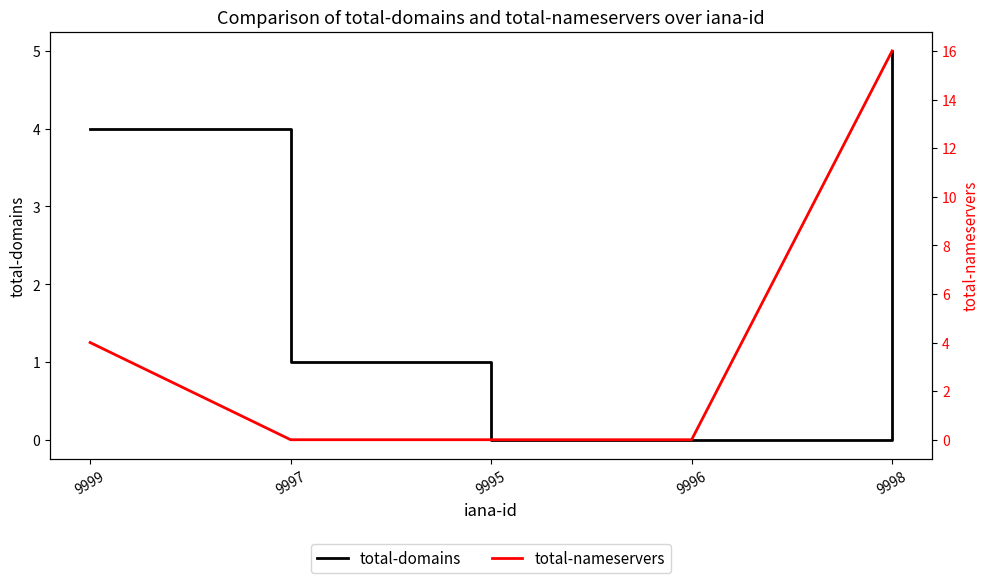

The value of total-nameservers at 9998 is 16. True or false?

True